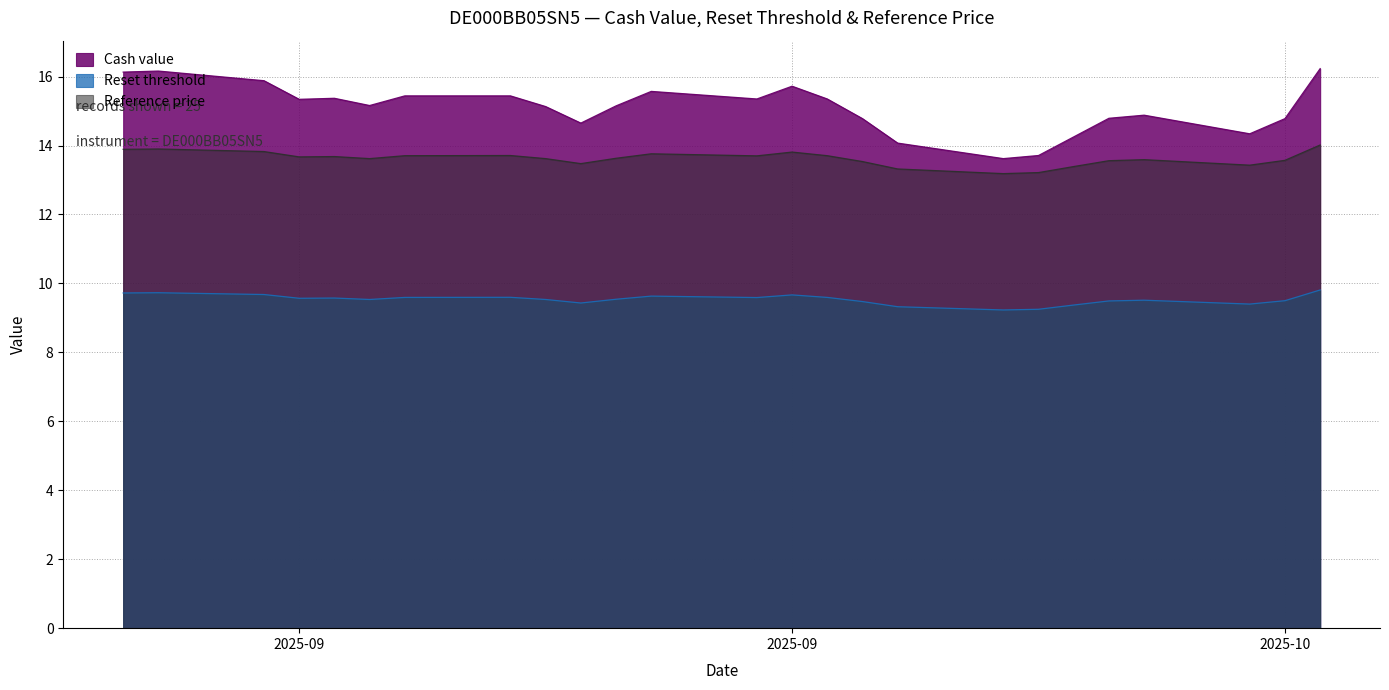

The Reference price series shows 23.7 at 2025-10-02. True or false?

False